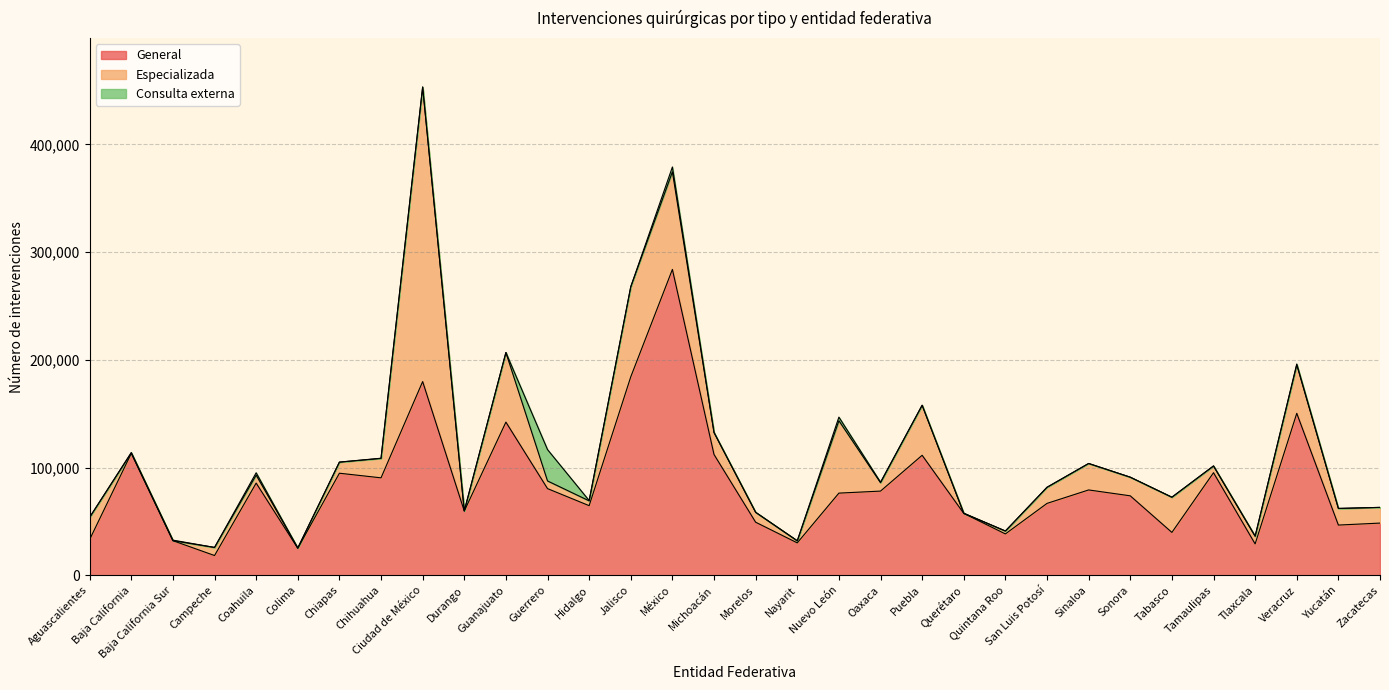

What position from the left is Nayarit?

18